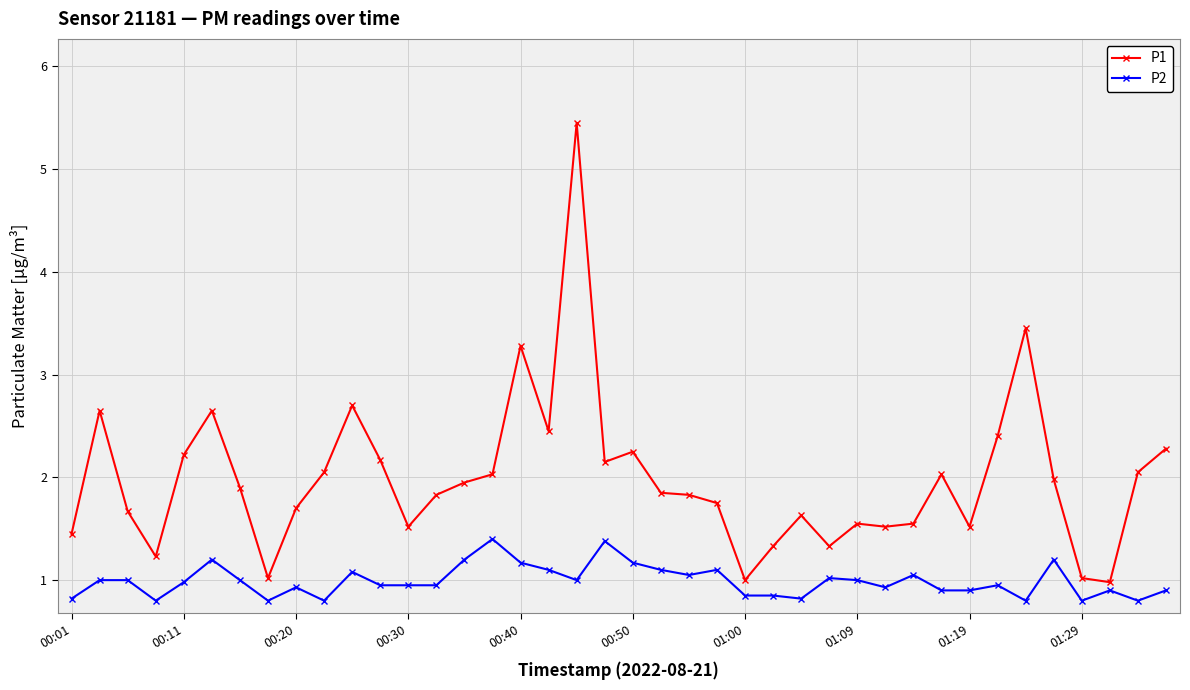

Which series has the largest total across all categories?

P1